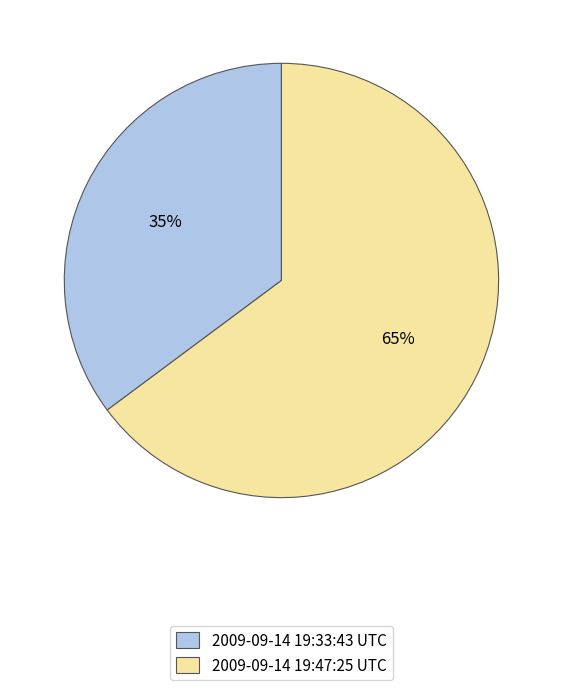

Which slice is the smallest?

2009-09-14 19:33:43 UTC